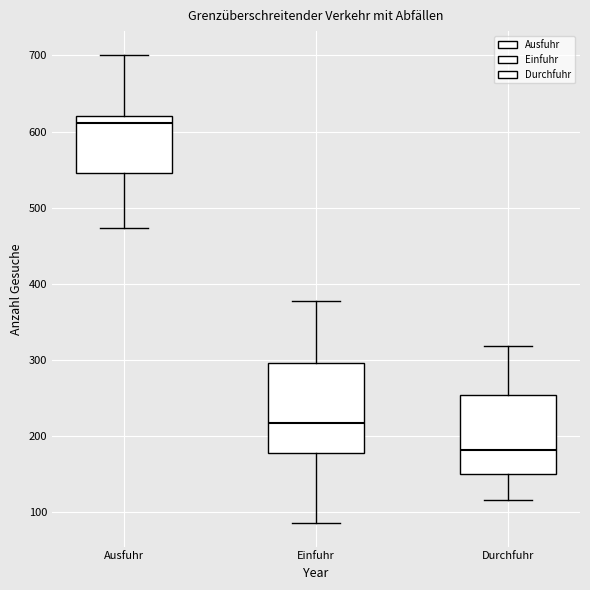

Reading left to right, transcribe this box plot: for each box, give where its median line is, the range the box spans, and where its two whiskers end, as read against the y-axis. The values are not printed on the chart, so give them approximately, as read against the axis.

Ausfuhr: median 610, box 550 to 620, whiskers 470 to 700
Einfuhr: median 220, box 180 to 300, whiskers 90 to 380
Durchfuhr: median 180, box 150 to 250, whiskers 120 to 320